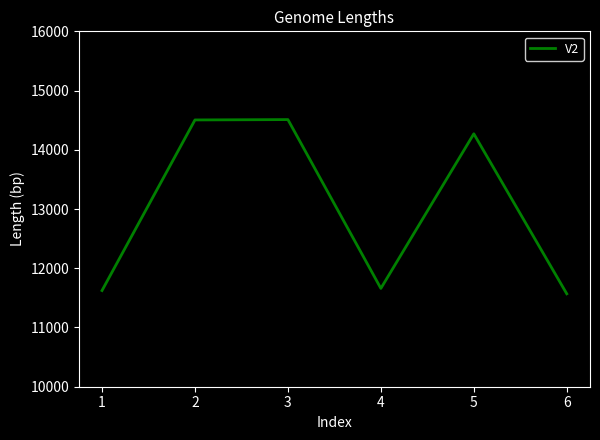

True or false: there are more than 2 points higher than both neighbors.

False